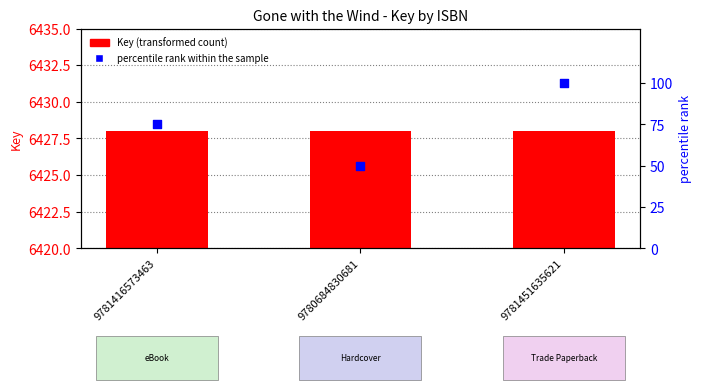

Which series has the largest total across all categories?

Key